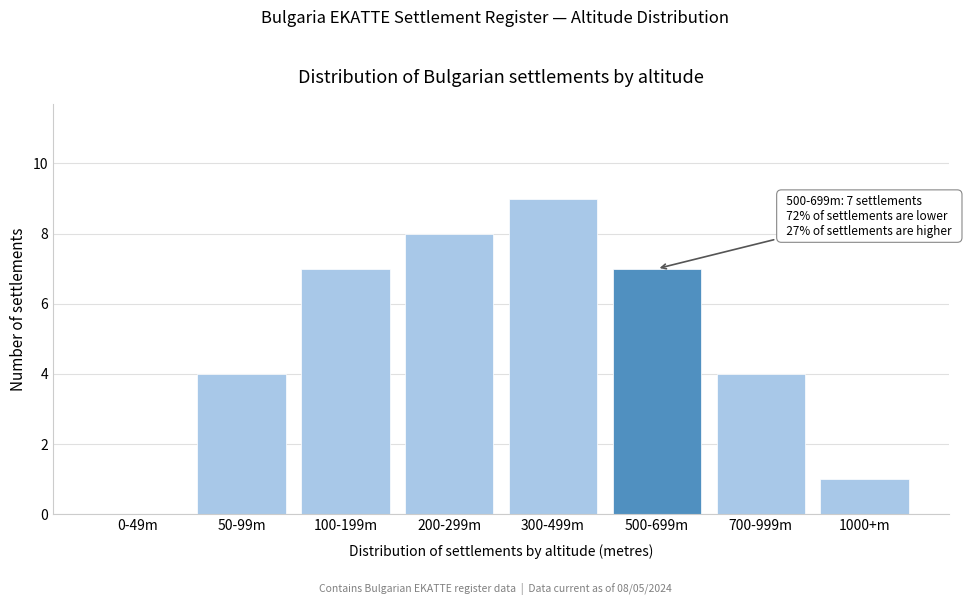

Reading left to right, what are all the values shown in this chart?

0-49m=0	50-99m=4	100-199m=7	200-299m=8	300-499m=9	500-699m=7	700-999m=4	1000+m=1